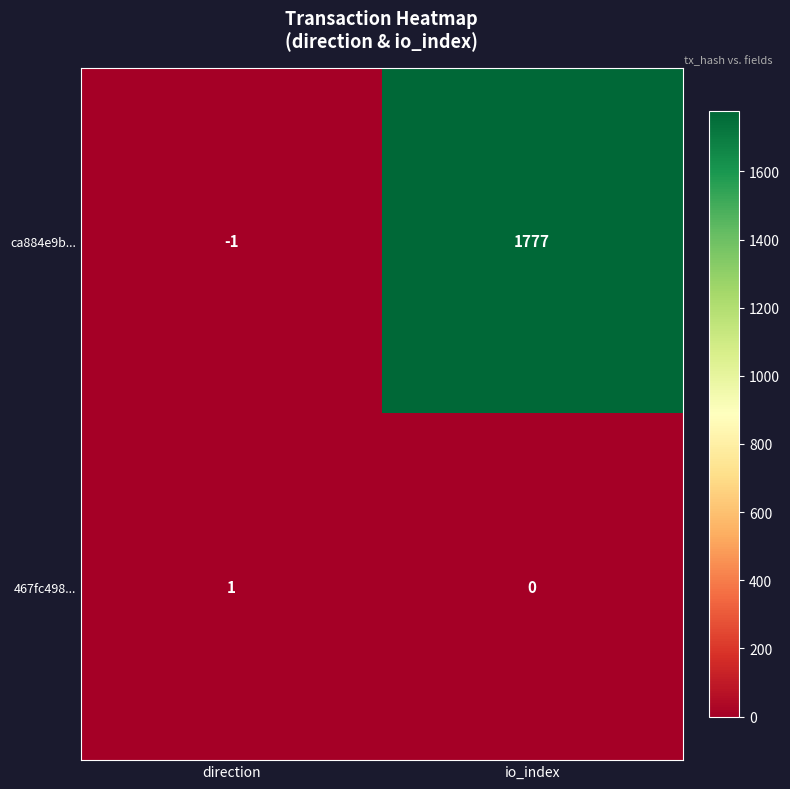

The 467fc498... series shows 0 at io_index. True or false?

True